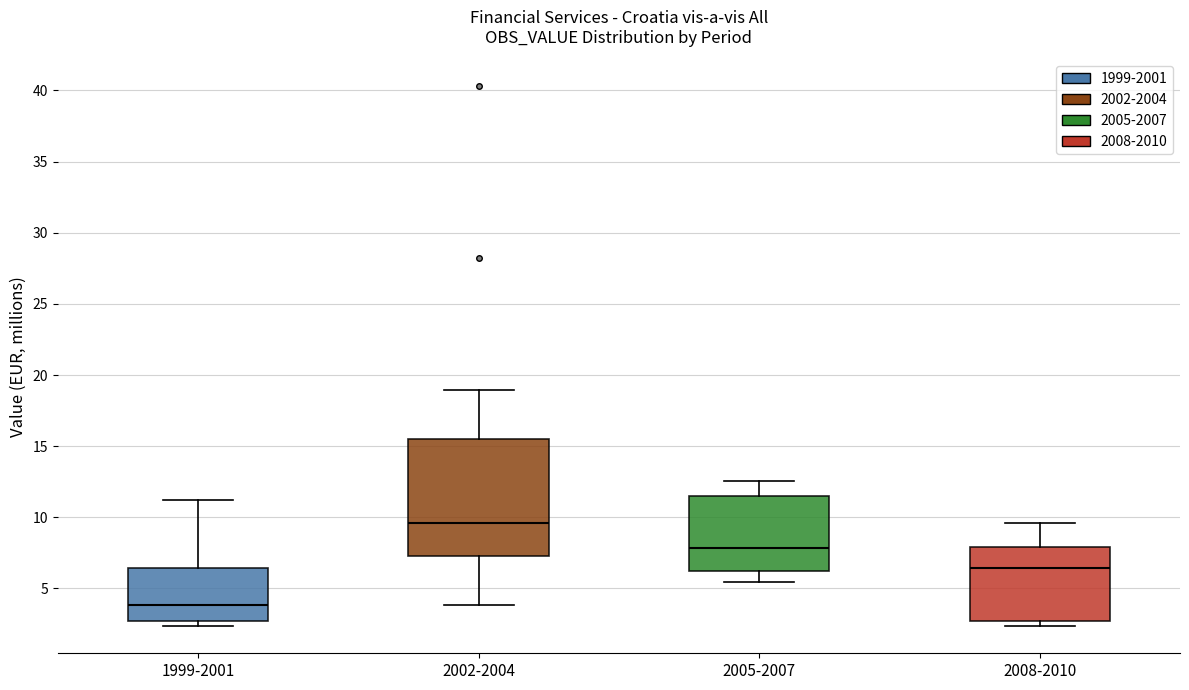

Which box has the lowest median line?

1999-2001